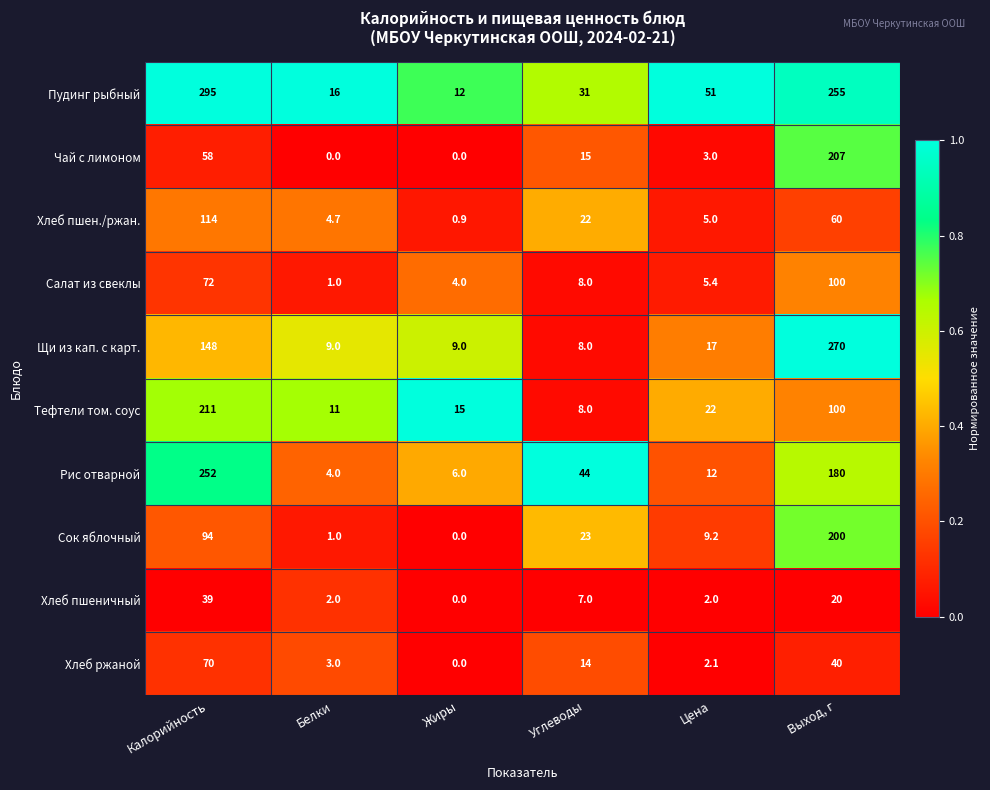

Between Белки and Углеводы, which series saw the biggest shift?

Рис отварной